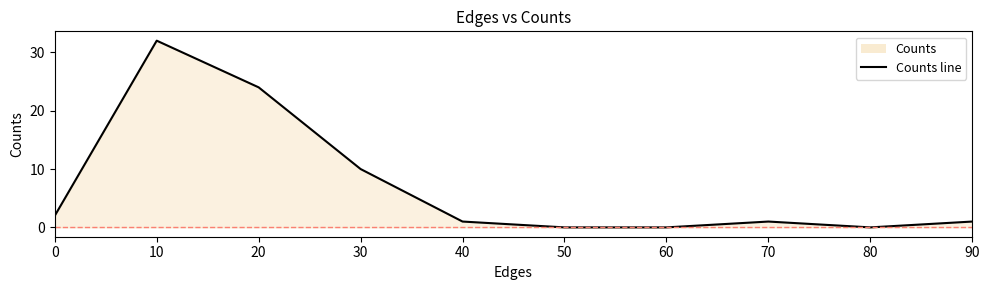

At which category does the chart reach its peak across all series?

10